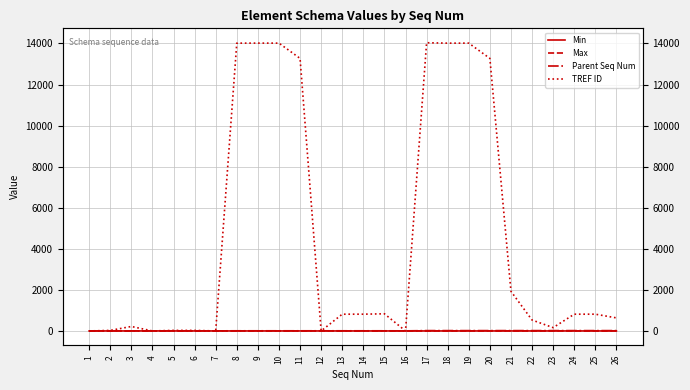

Where do TREF ID and Min first cross each other?

3 and 4